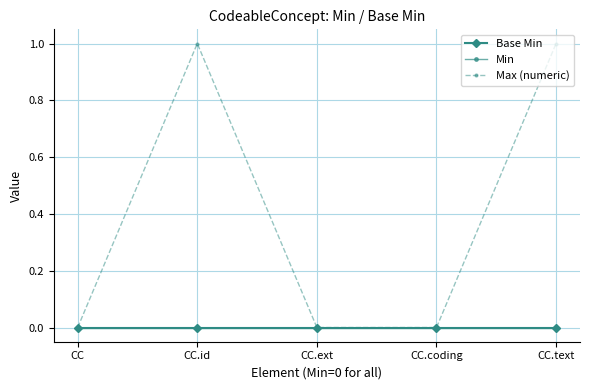

How many lines are shown in the chart?

3